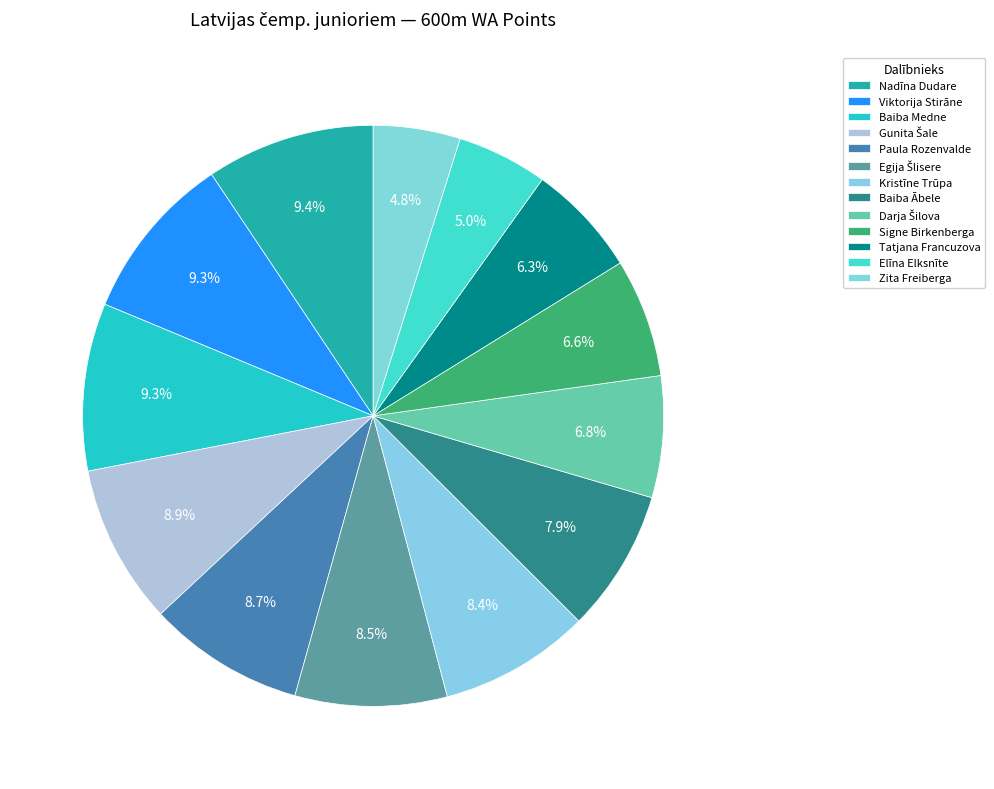

To the nearest percent, what is the difference between the largest and smallest slice percentages?

5%